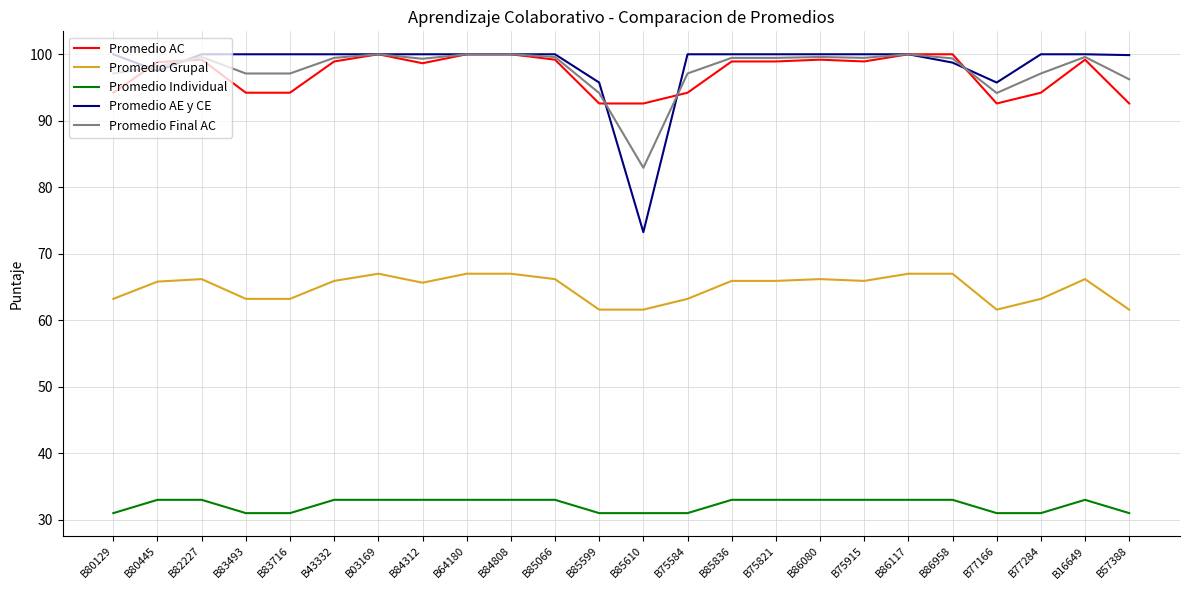

What is the difference between the Promedio Final AC values at B75821 and B86958?

0.1